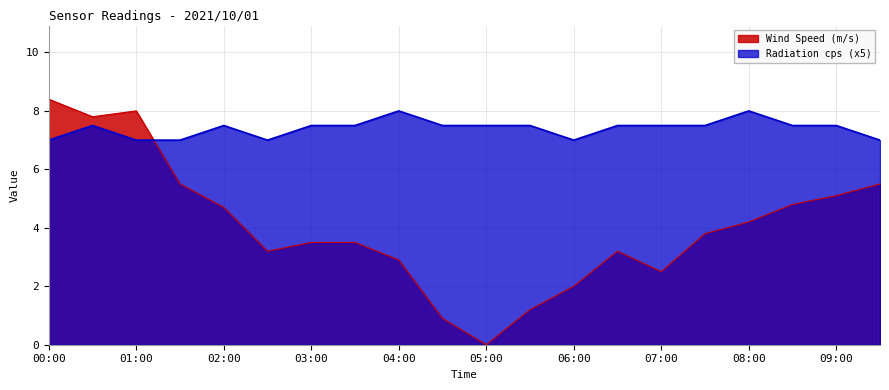

How many intersections are there between Radiation (cps) and Wind Speed (m/s)?

1